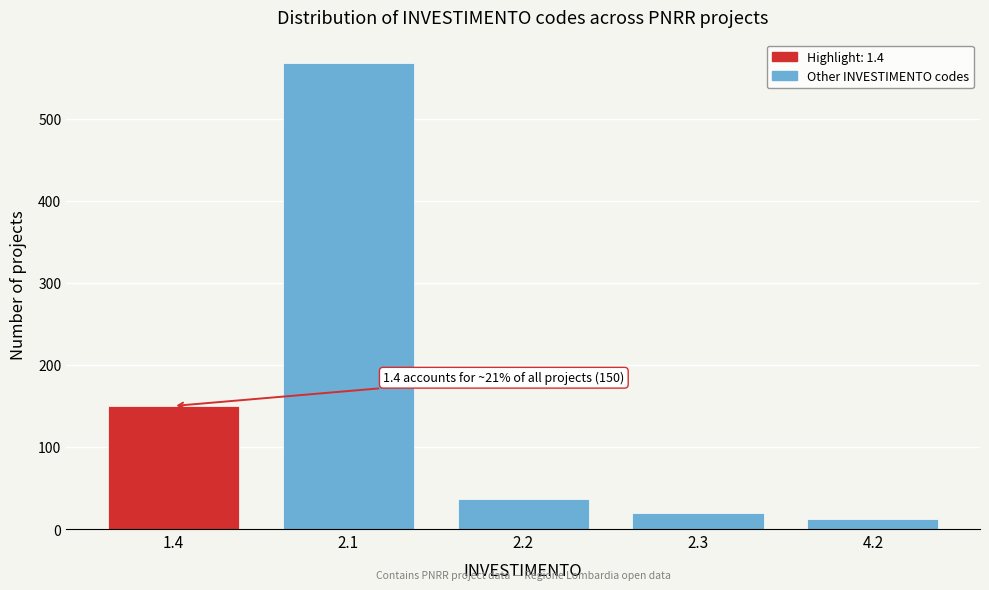

Reading left to right, list all the values displayed in this chart.

1.4=150	2.1=568	2.2=37	2.3=20	4.2=12